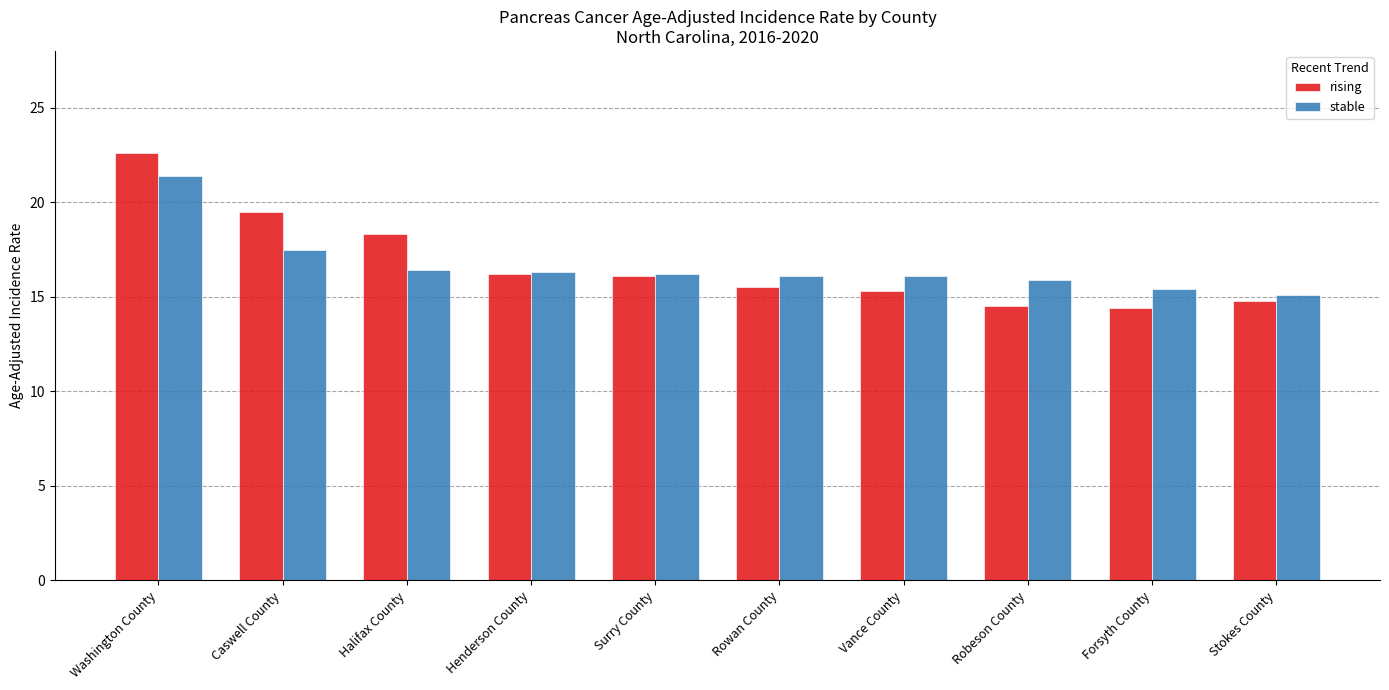

Which series changed the most between Caswell County and Henderson County?

rising